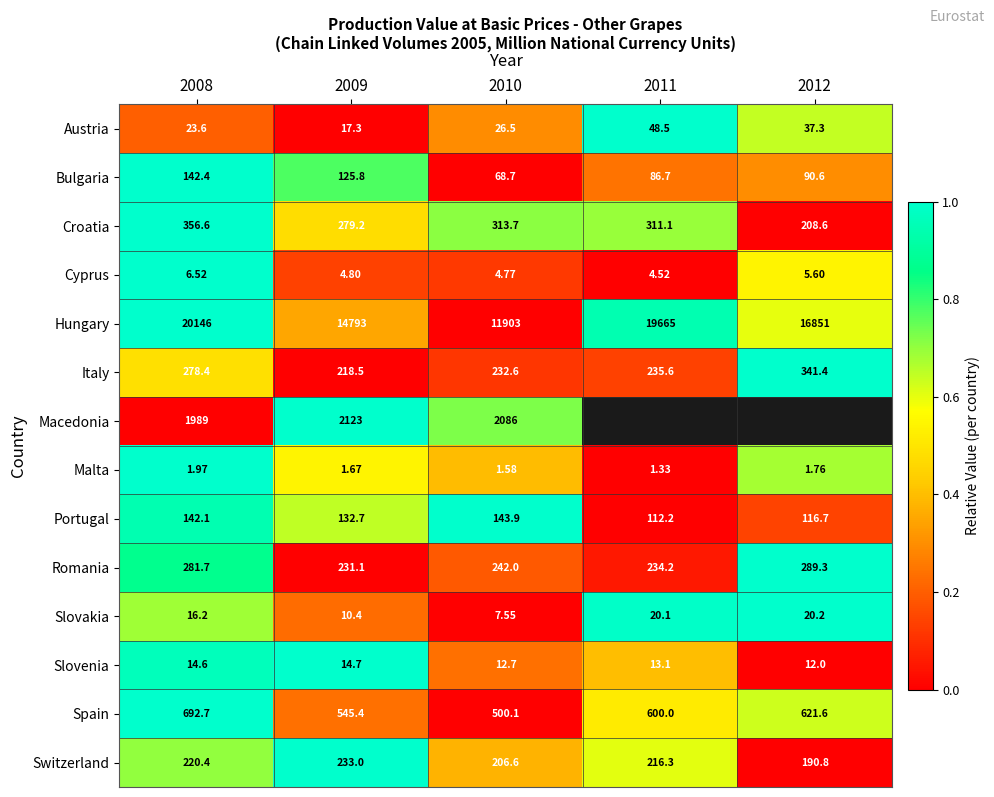

Rank the series at 2010 from lowest to highest value.

Malta, Cyprus, Slovakia, Slovenia, Austria, Bulgaria, Portugal, Switzerland, Italy, Romania, Croatia, Spain, Macedonia, Hungary